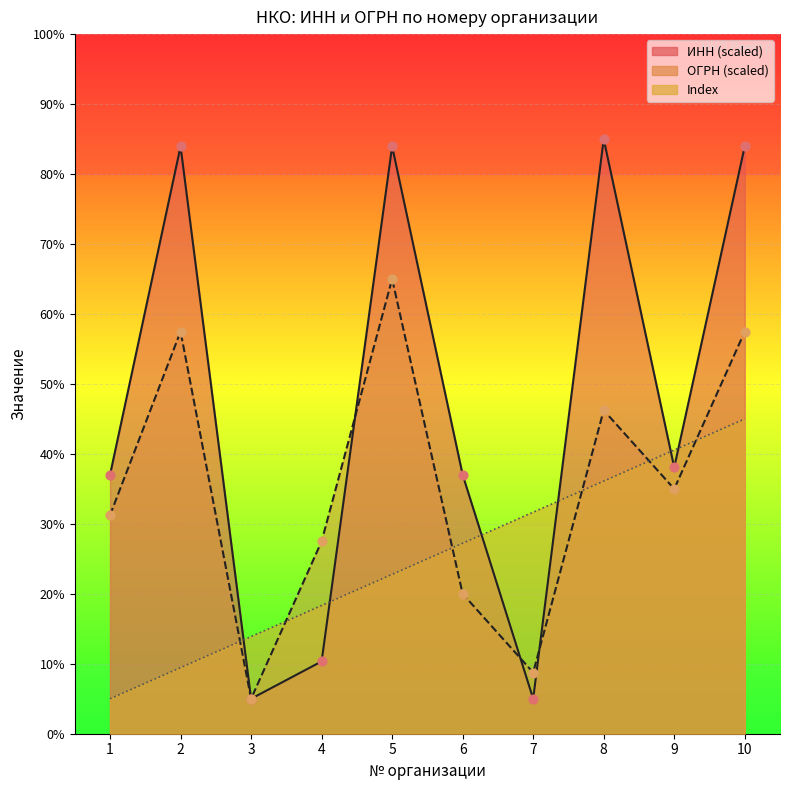

Which series has the widest spread of Y values?

INN (scaled)